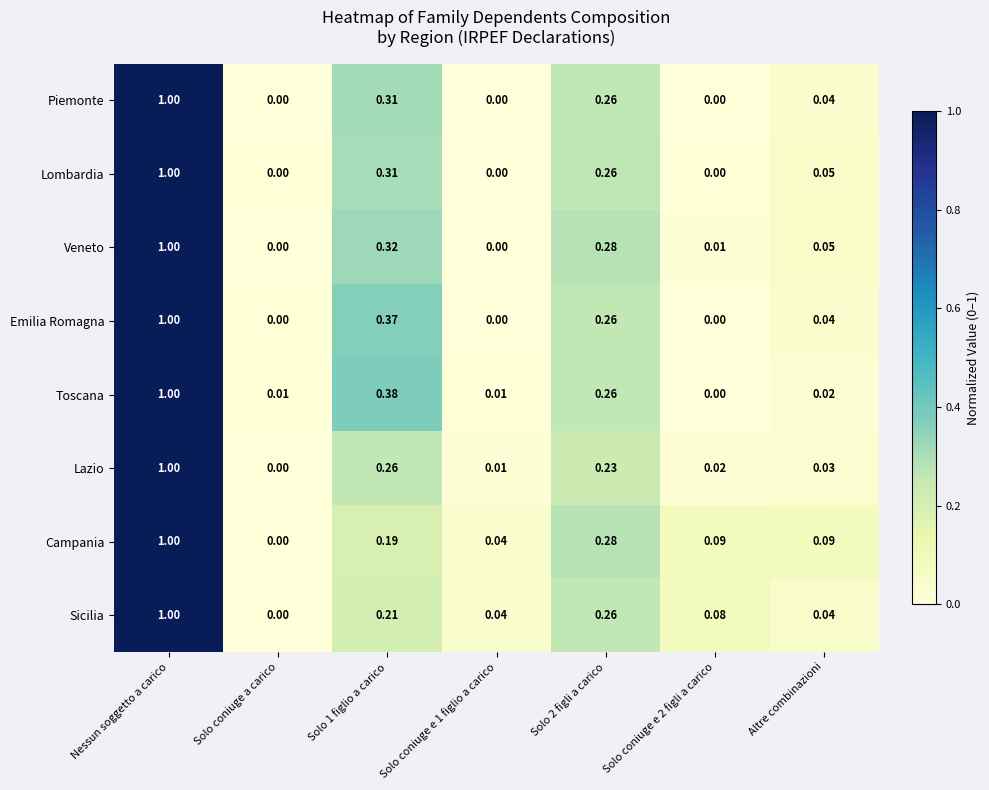

At which category is the sum across all series the highest?

Nessun soggetto a carico